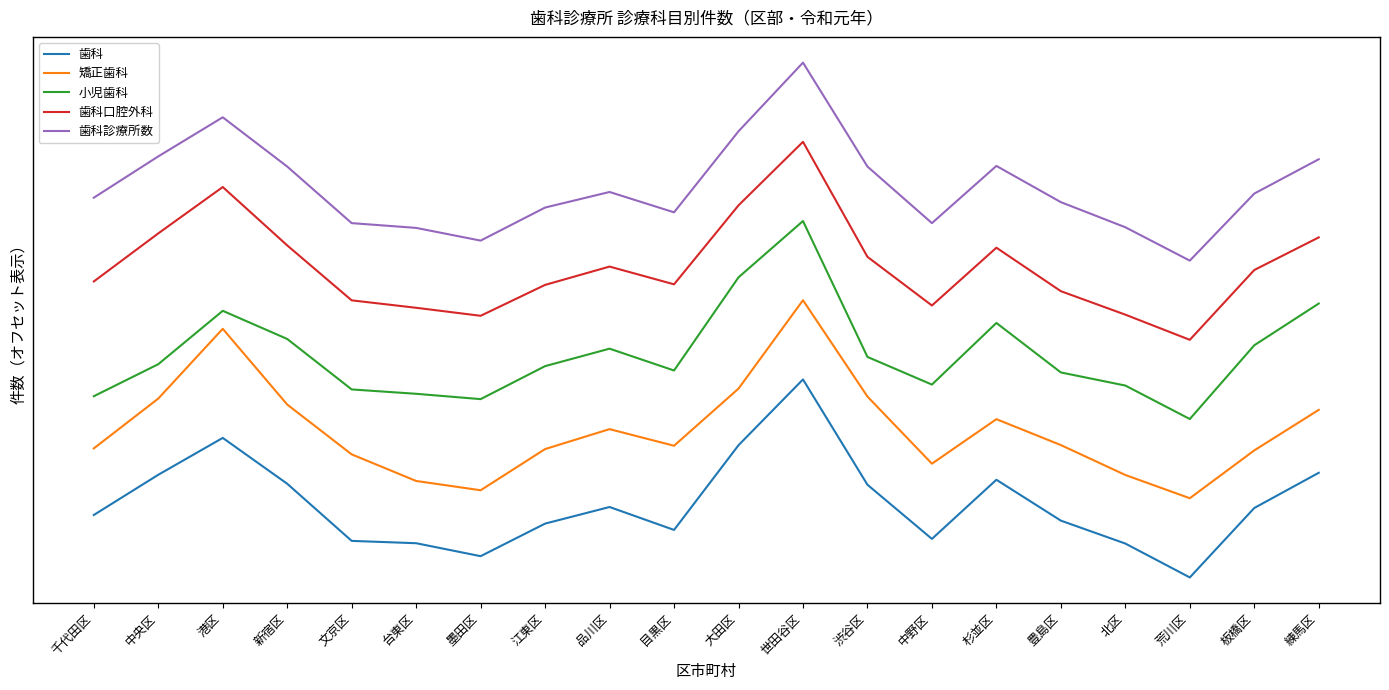

What are all the series names shown in the legend?

歯科, 矯正歯科, 小児歯科, 歯科口腔外科, 歯科診療所数